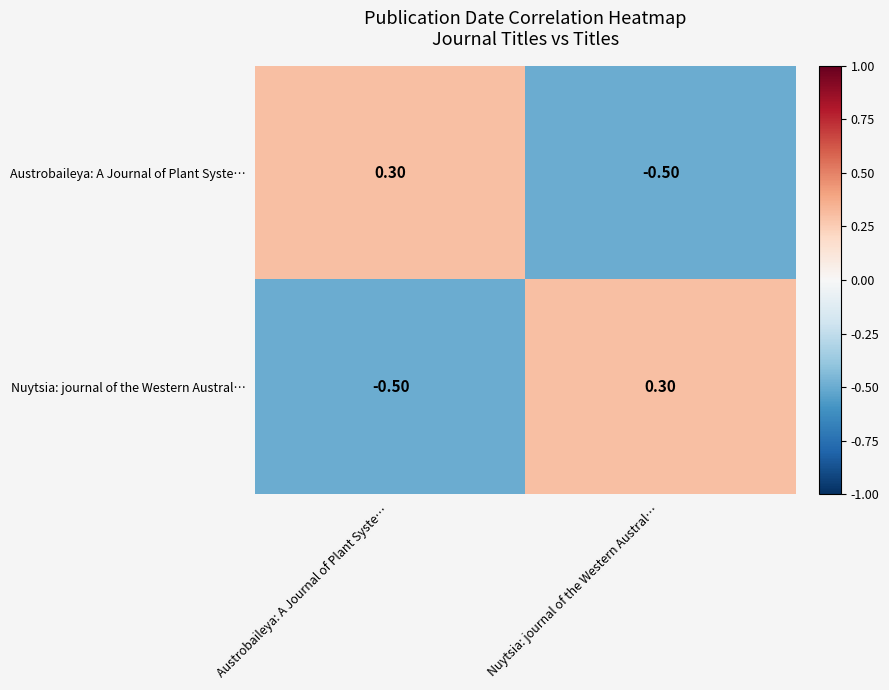

What is the difference between the maximum and minimum values in the Austrobaileya: A Journal of Plant Syste… series?

0.8